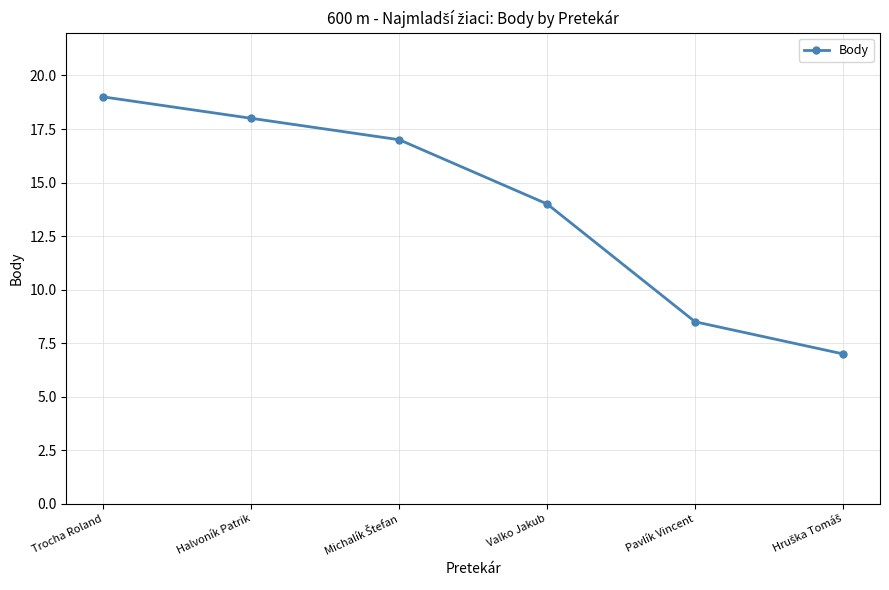

What is the ratio of the value at Pavlík Vincent to the value at Trocha Roland?

0.4